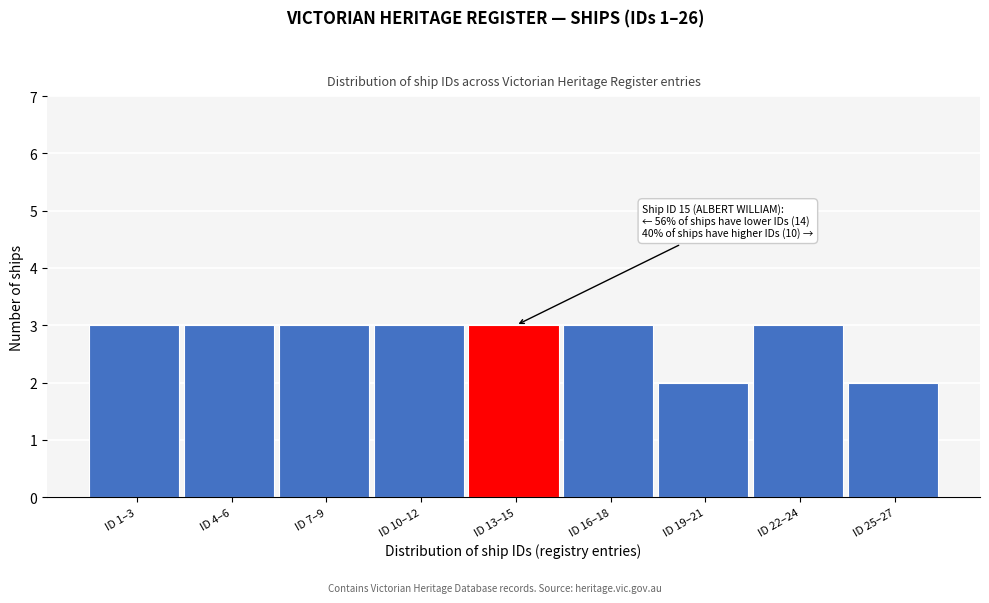

Reading left to right, list all the values displayed in this chart.

3	3	3	3	3	3	2	3	2